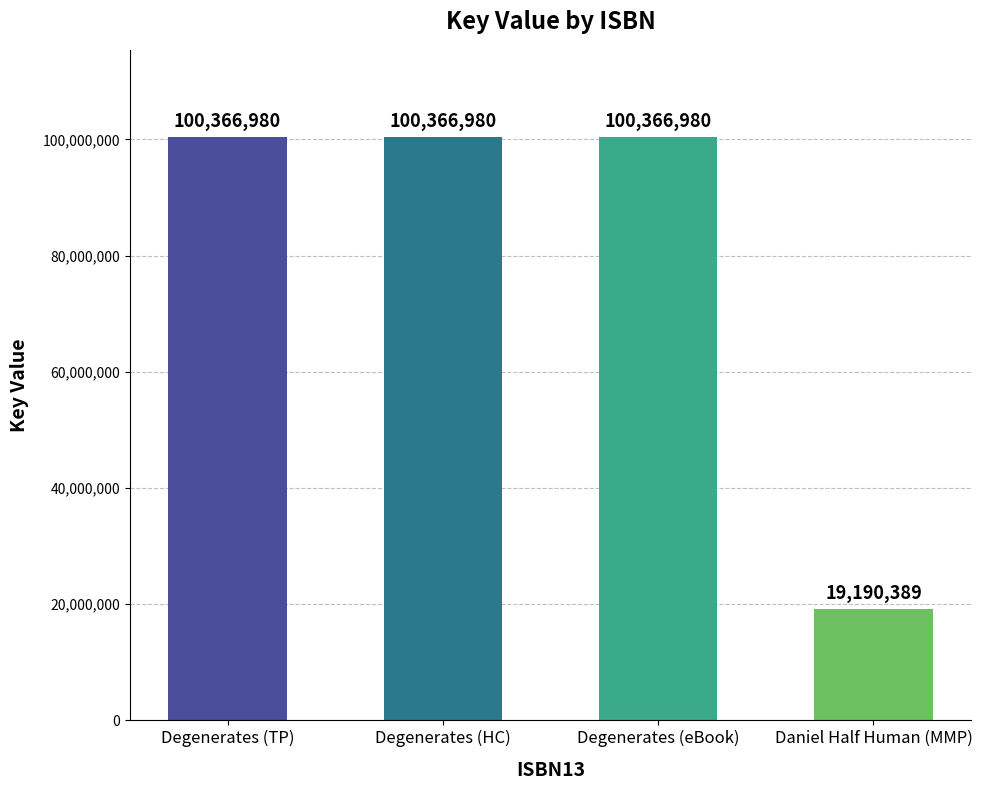

At which category does the chart reach its minimum across all series?

Daniel Half Human (MMP)